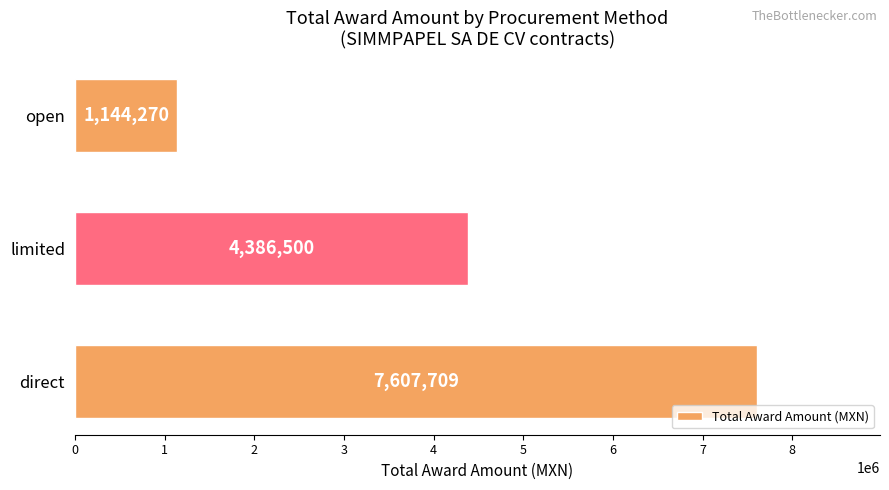

Which has a higher value, direct or open?

direct